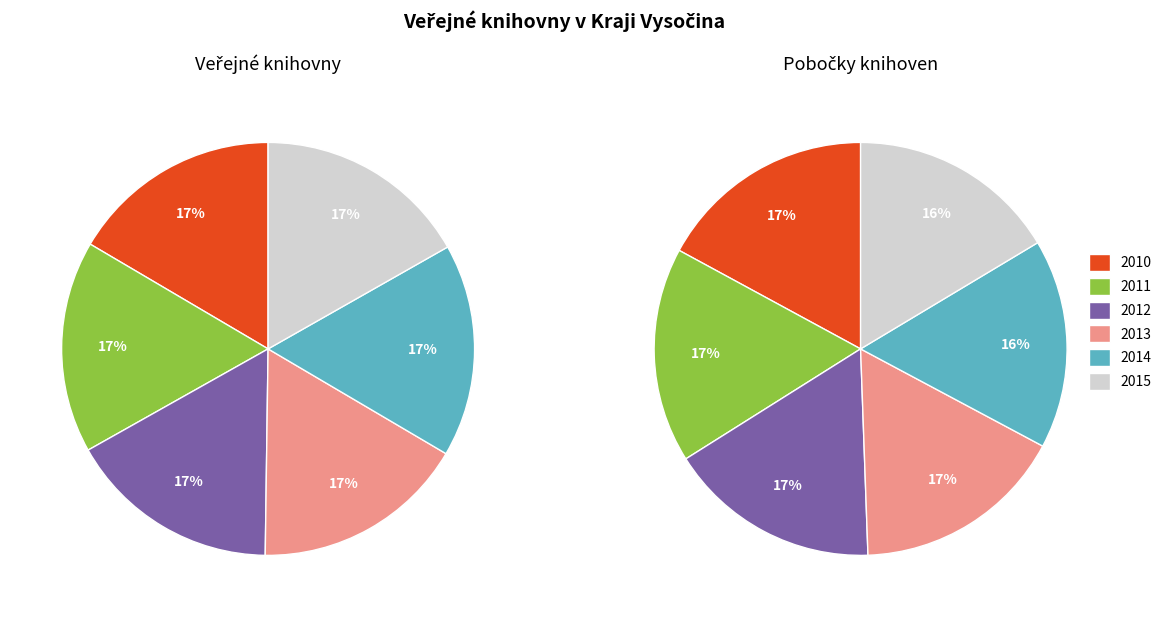

At 2015, list the series in order from largest to smallest.

Veřejné knihovny, Pobočky knihoven